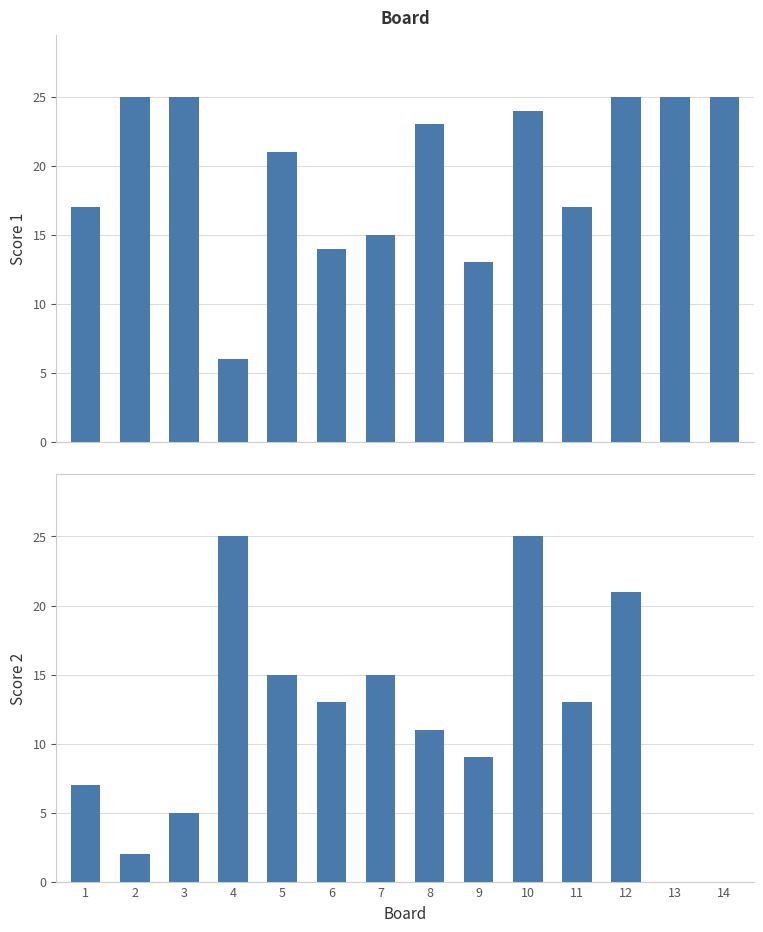

The Score 2 series shows 5 at 3. True or false?

True